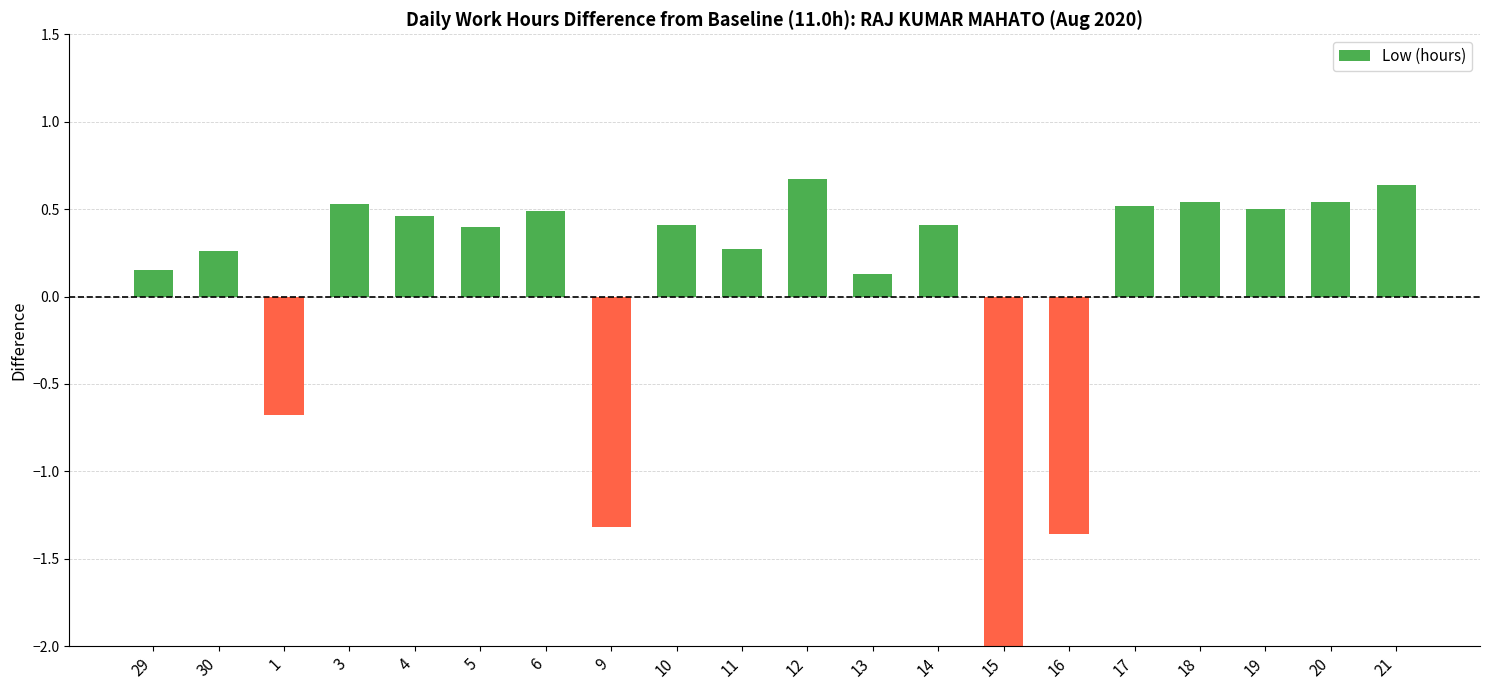

Reading right to left, what are all the values shown in this chart?

21=0.6	20=0.5	19=0.5	18=0.5	17=0.5	16=-1.4	15=-11.0	14=0.4	13=0.1	12=0.7	11=0.3	10=0.4	9=-1.3	6=0.5	5=0.4	4=0.5	3=0.5	1=-0.7	30=0.3	29=0.2